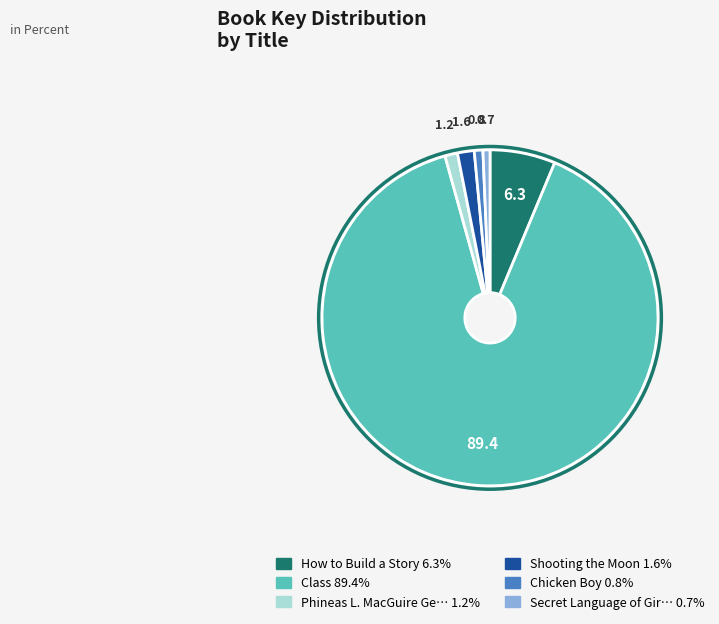

Is there a majority slice in this chart?

Yes